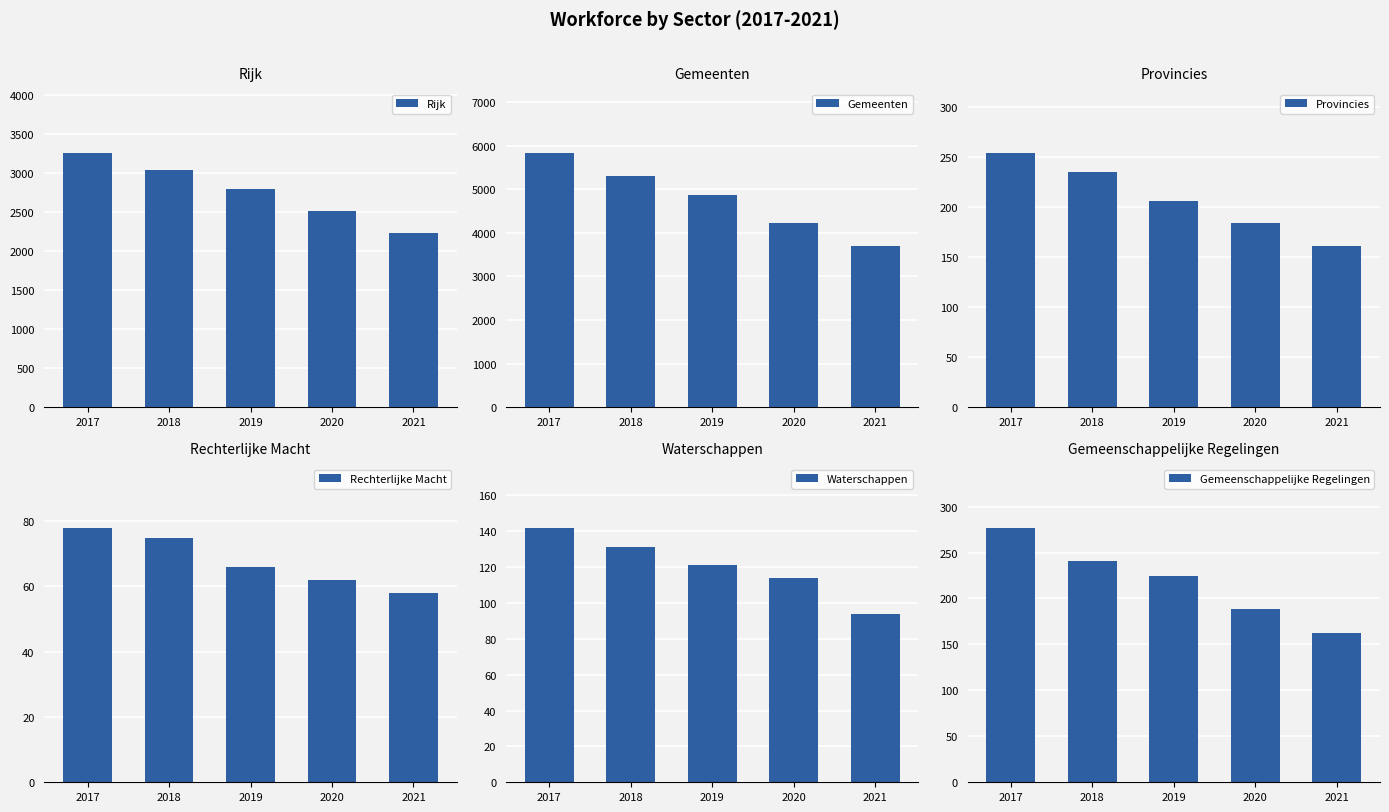

How many distinct data groups are displayed?

6